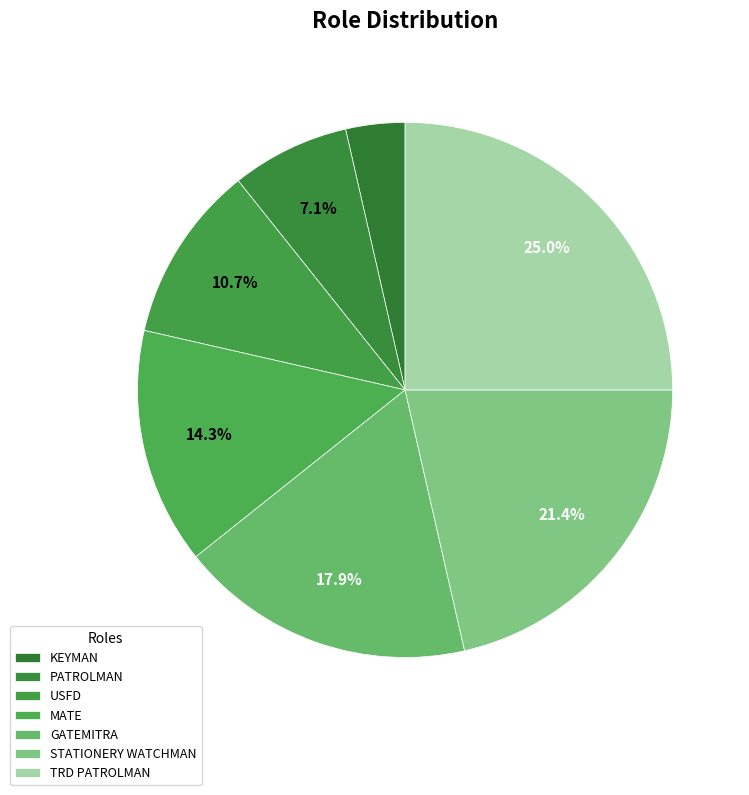

Which slice is the largest?

TRD PATROLMAN